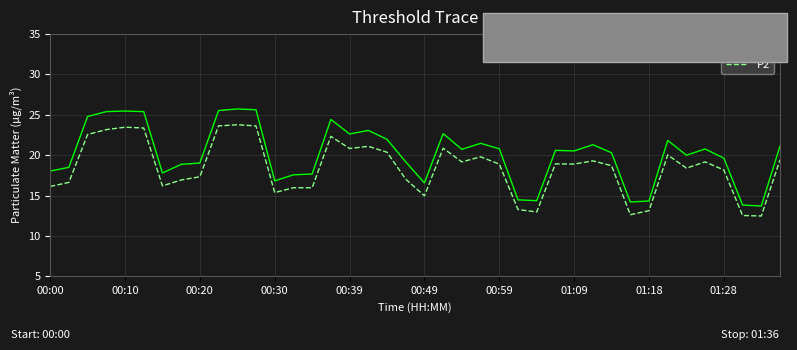

What is the greatest value displayed?

25.7